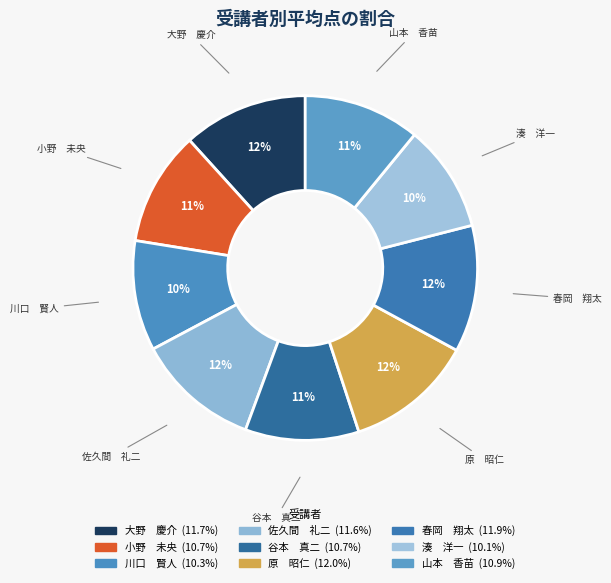

What is the smallest slice in the pie chart?

湊　洋一